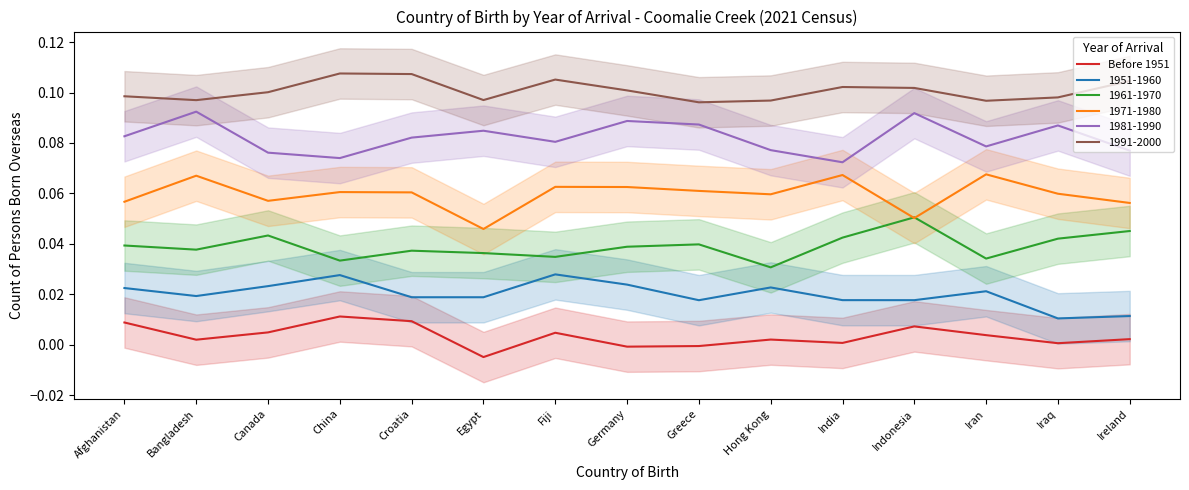

How many negative values are there?

3